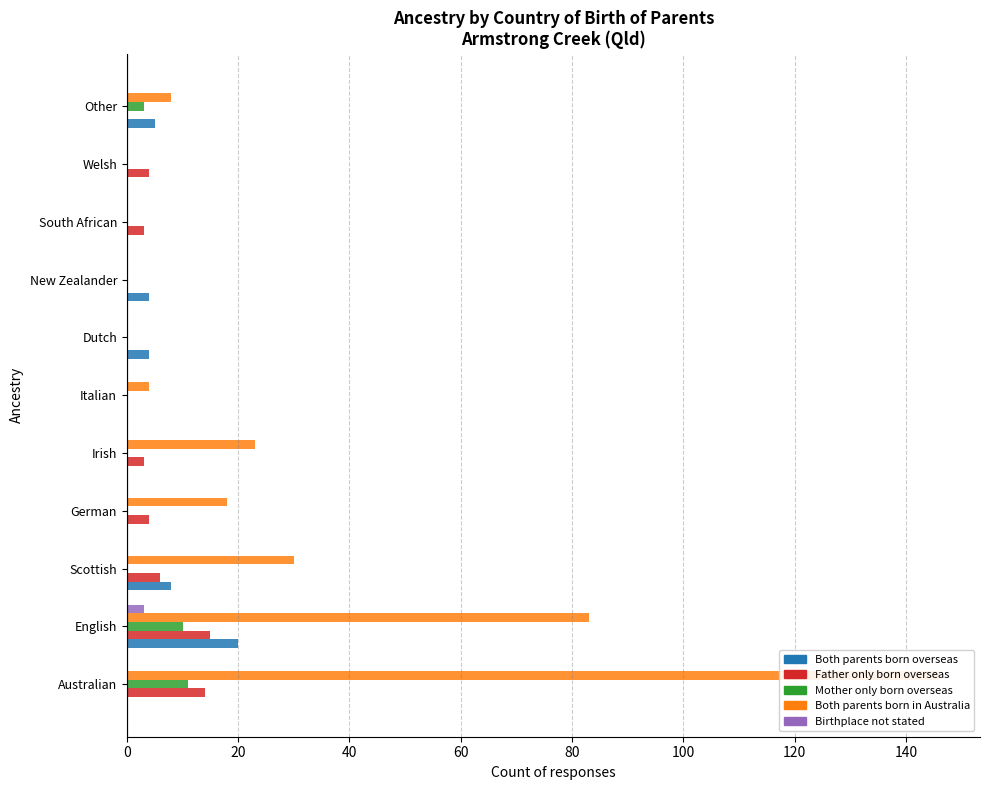

Between New Zealander and Dutch, which is larger?

New Zealander